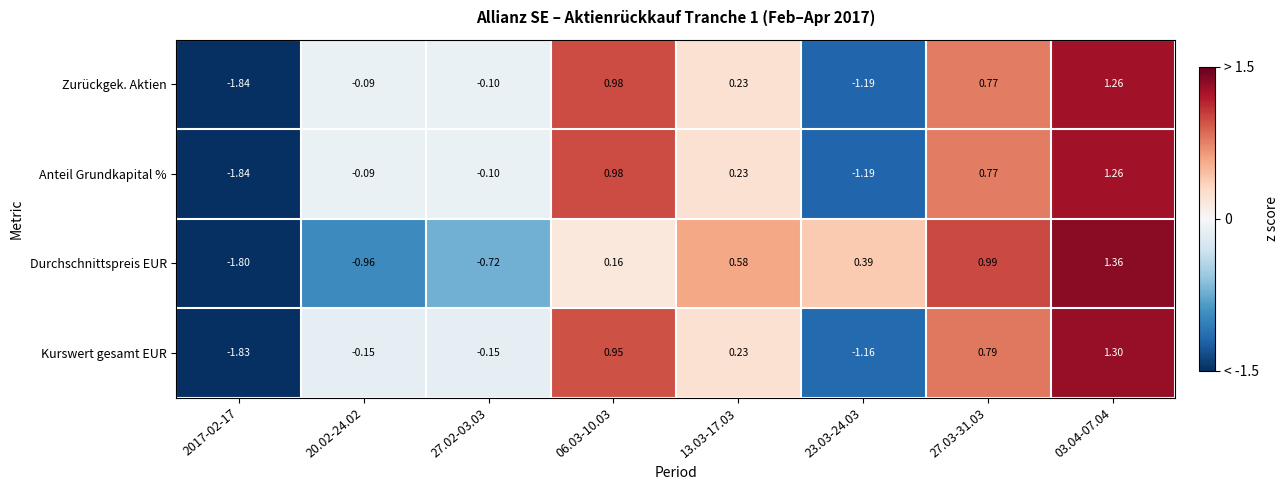

Is the value of Kurswert gesamt EUR at 27.03-31.03 greater than the value of Durchschnittspreis EUR at 20.02-24.02?

Yes